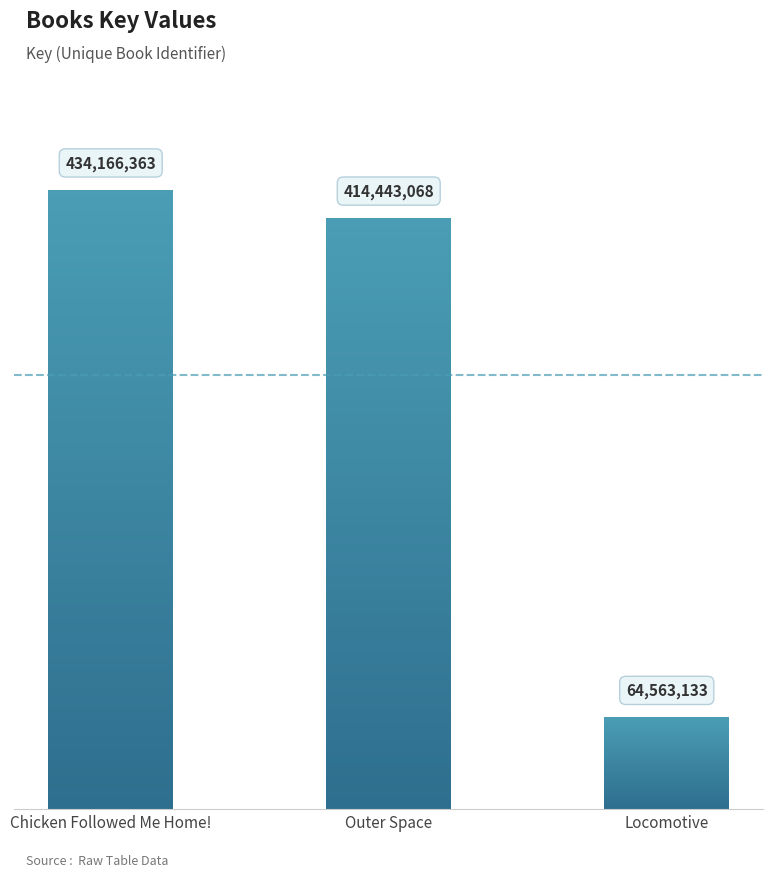

How many bars are there in total?

3